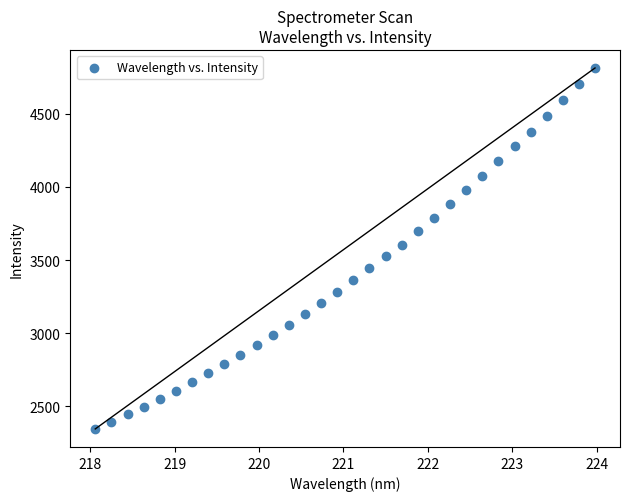

What is the range of Y values (max minus min)?

2466.5